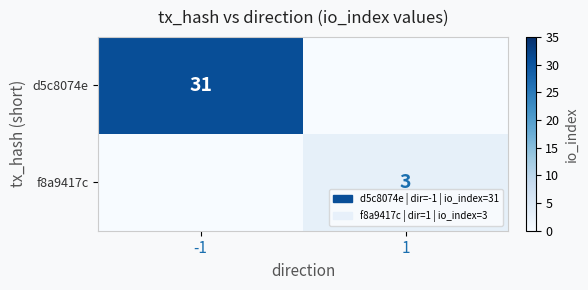

Is the value of f8a9417c at 1 greater than the value of d5c8074e at -1?

No